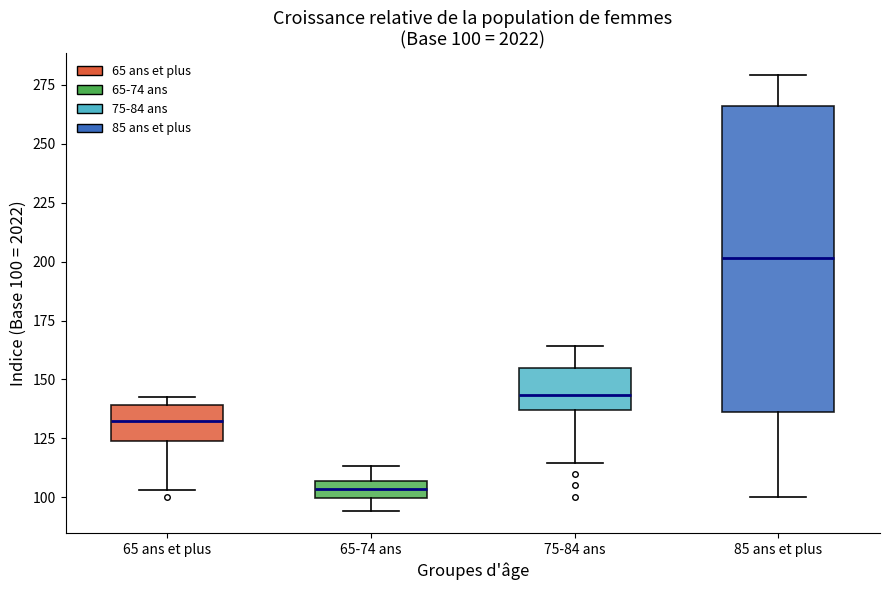

Which box is the tallest, from its lower edge to its upper edge?

85 ans et plus